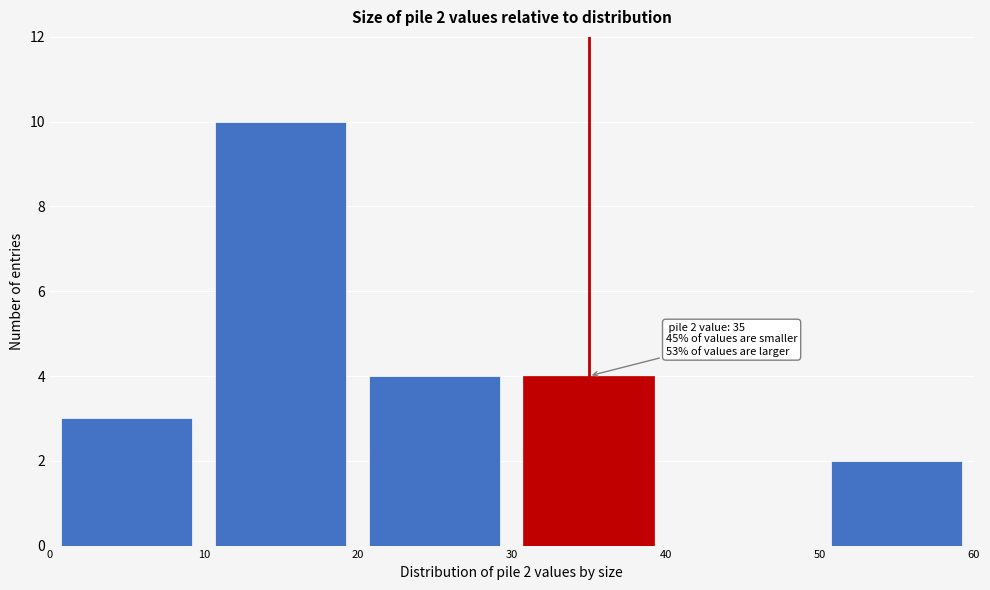

Which range on the x-axis has the tallest bar?

10 to 20